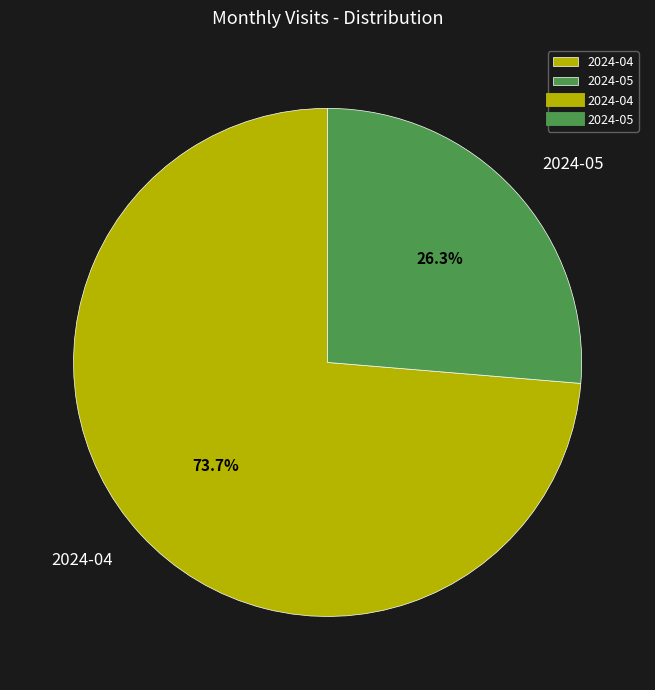

To the nearest percent, what percentage of the pie is 2024-05?

26%